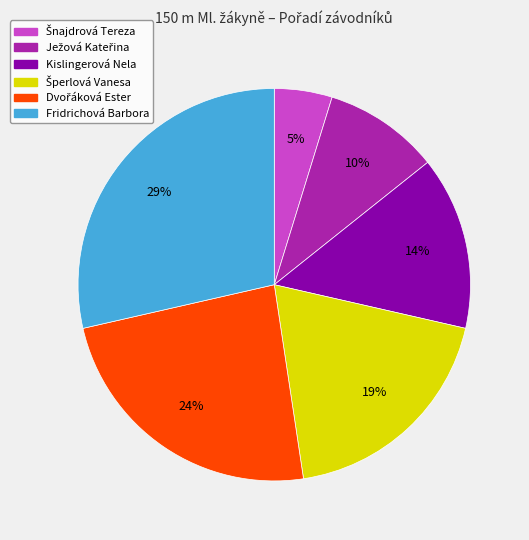

True or false: Kislingerová Nela accounts for 14% of the total.

True